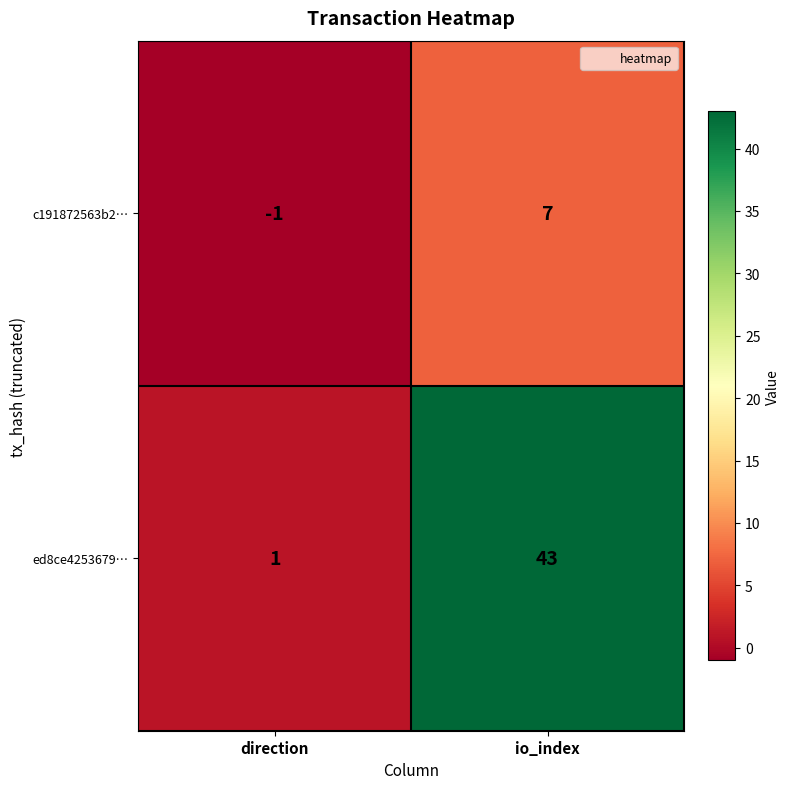

How many series are shown in this chart?

2